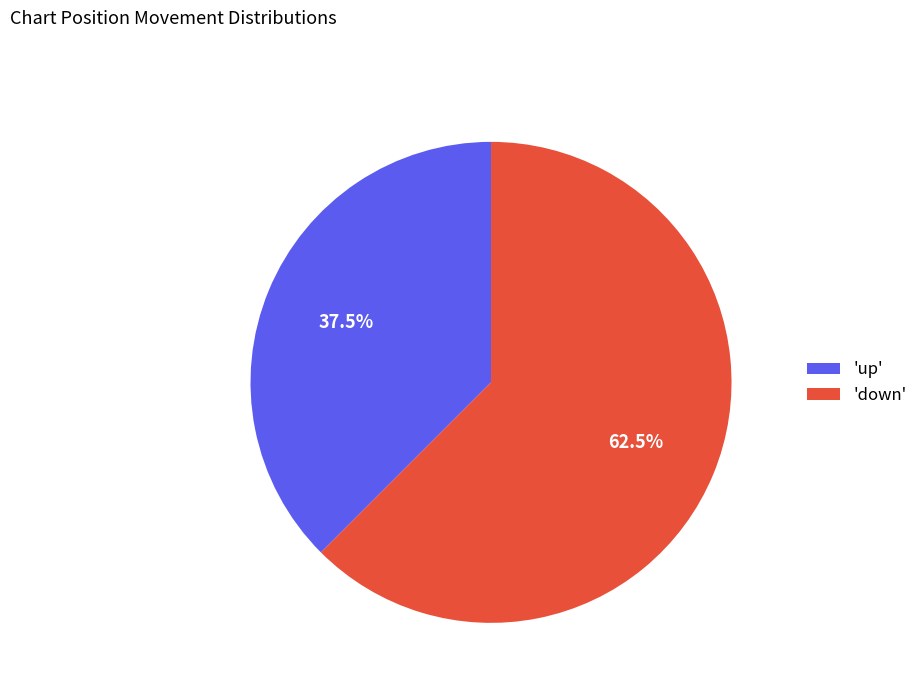

Is the sum of 'up' and 'down' greater than half?

Yes